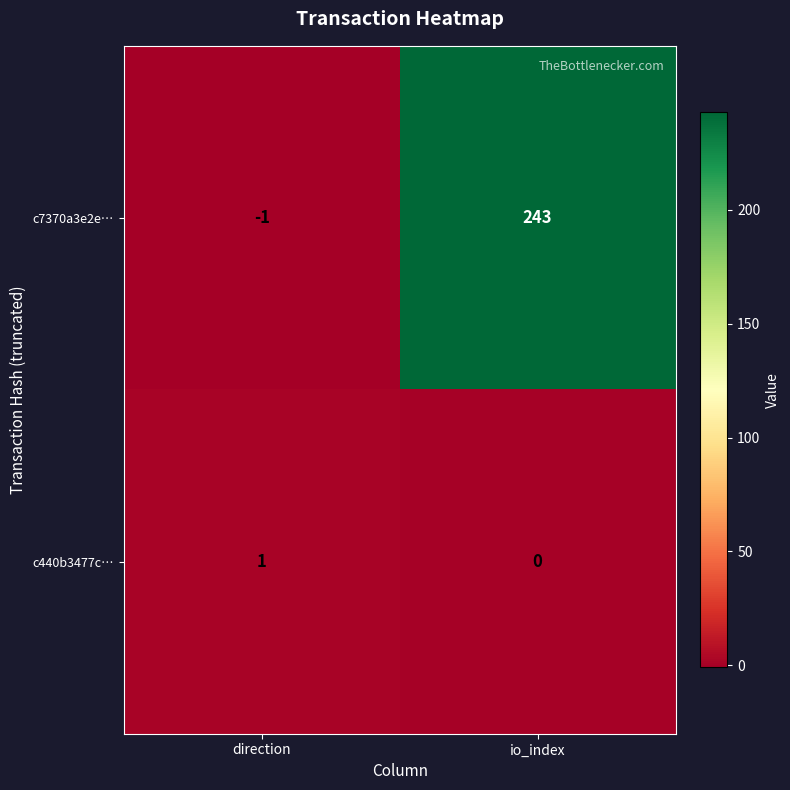

Reading left to right, transcribe all the data shown in this chart.

c7370a3e2e…: -1	243
c440b3477c…: 1	0